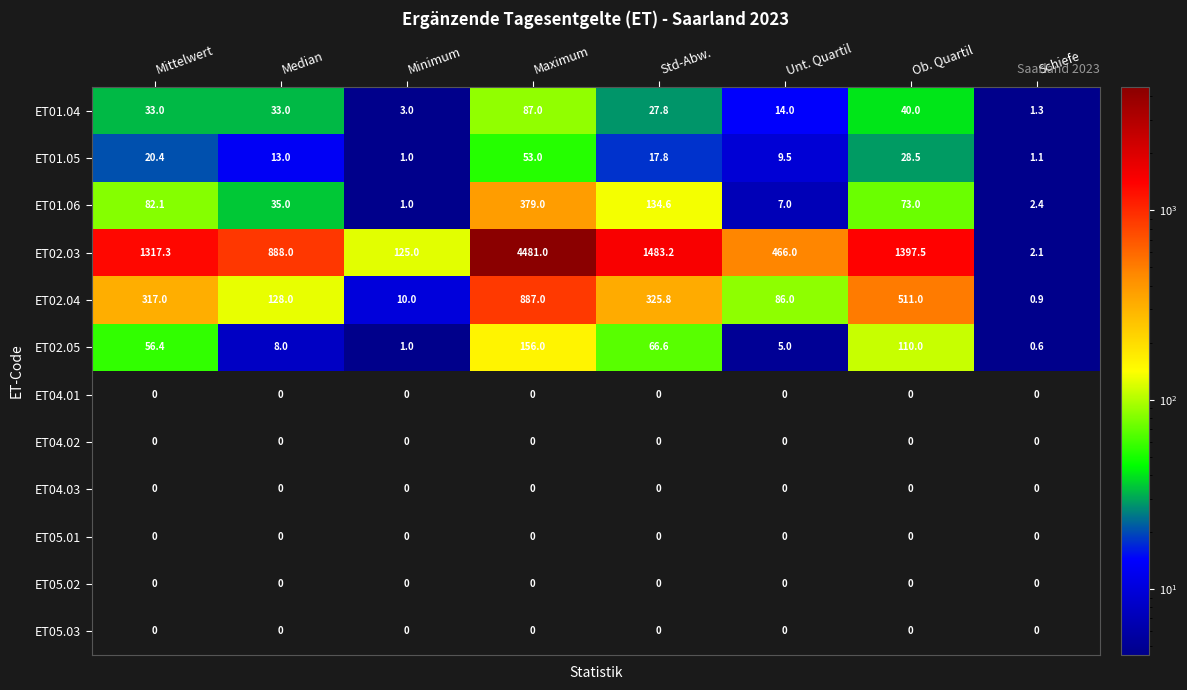

What is the greatest value displayed?

4481.0